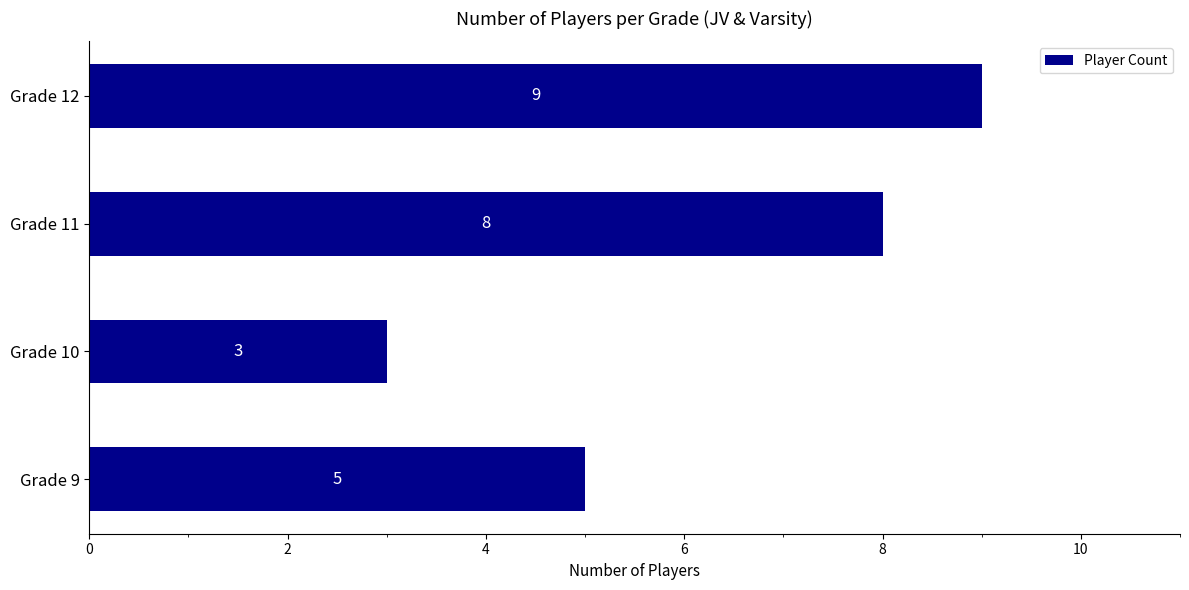

Count the values in the range 5 to 9.

3